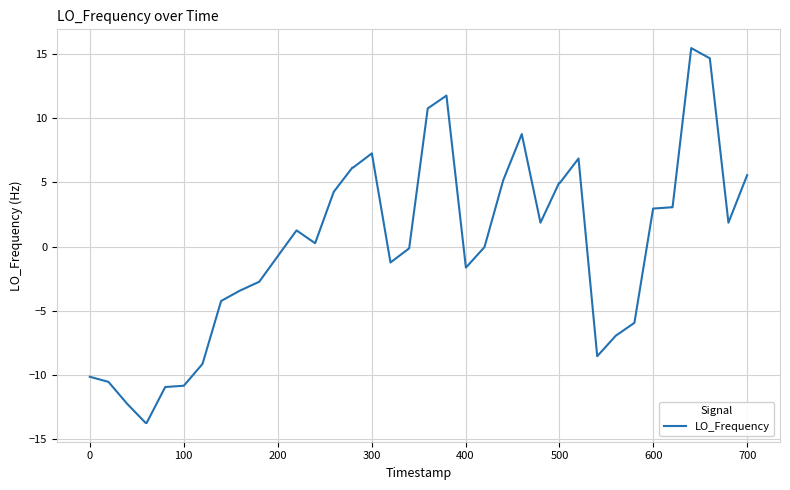

What is the smallest value displayed?

-13.7